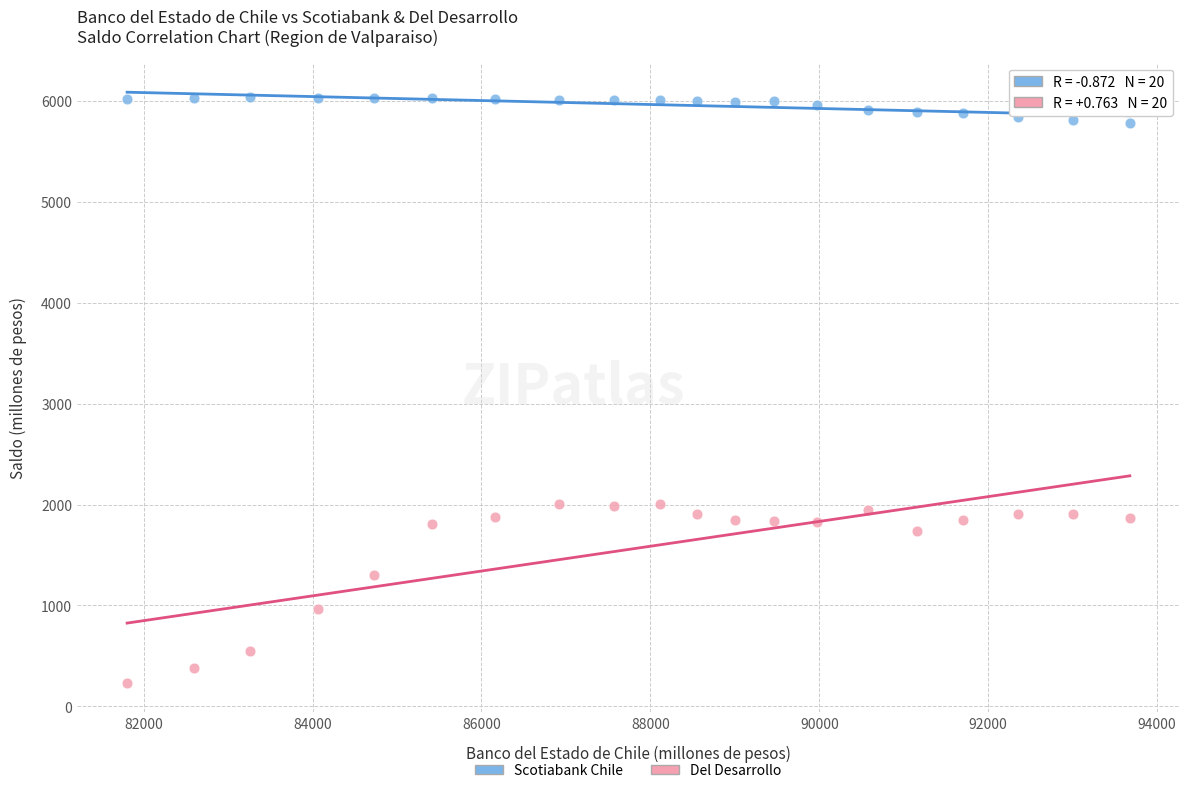

Across all data points, what is the range of Y values (max minus min)?

5801